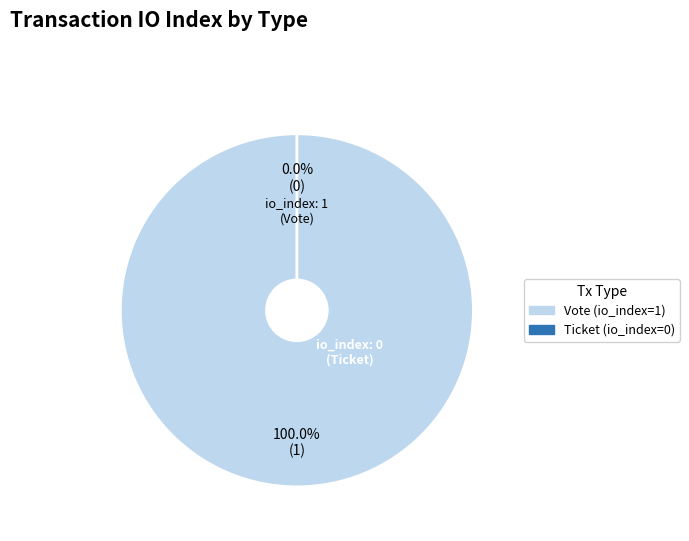

Count the number of slices in the pie.

2